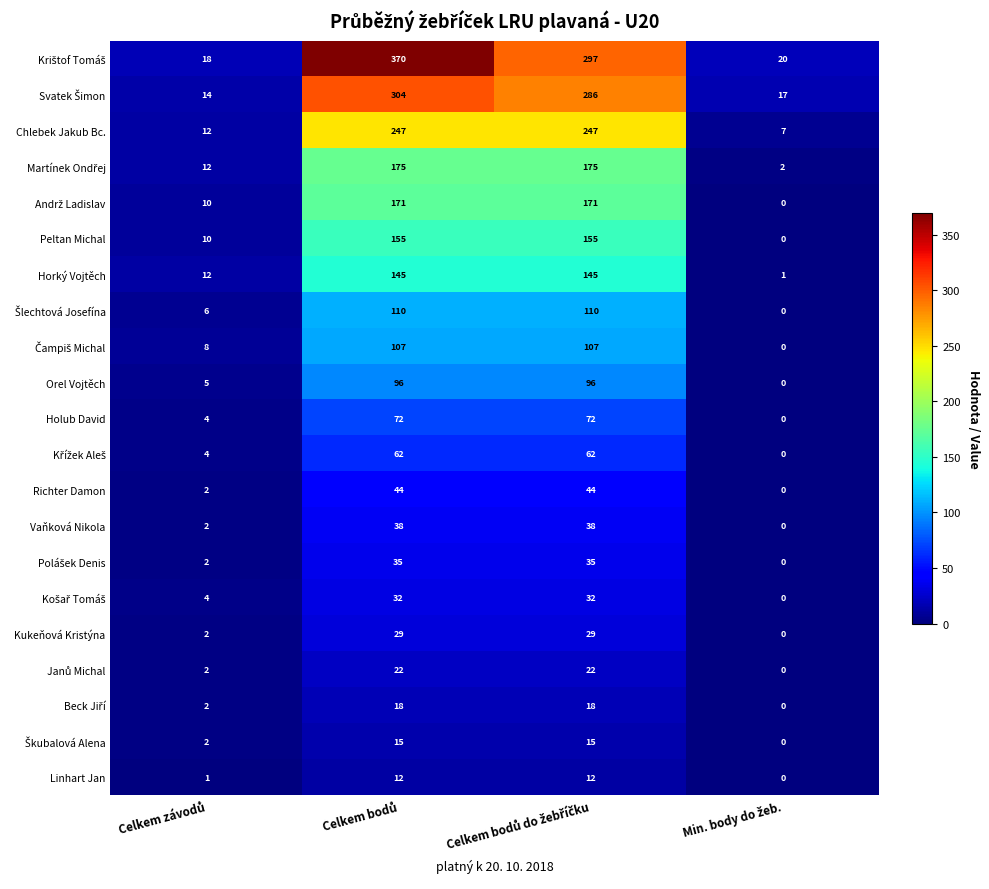

What is the maximum value shown in the chart?

370